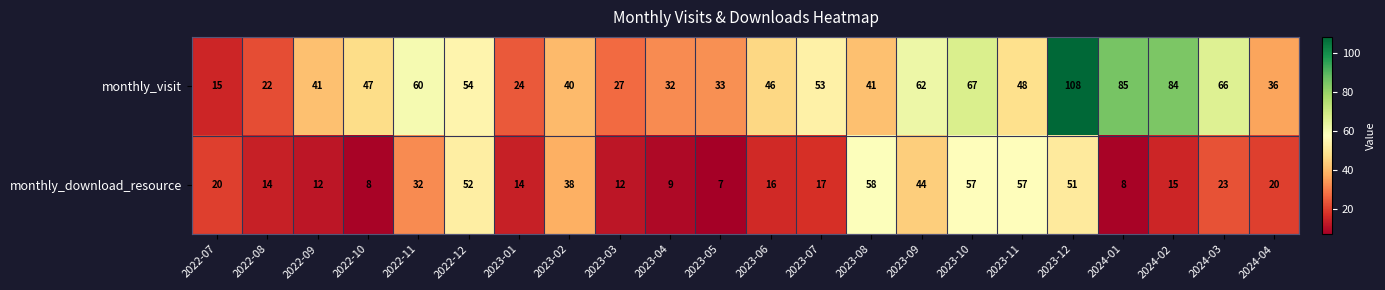

Between 2023-11 and 2024-03, which series saw the biggest shift?

monthly_download_resource